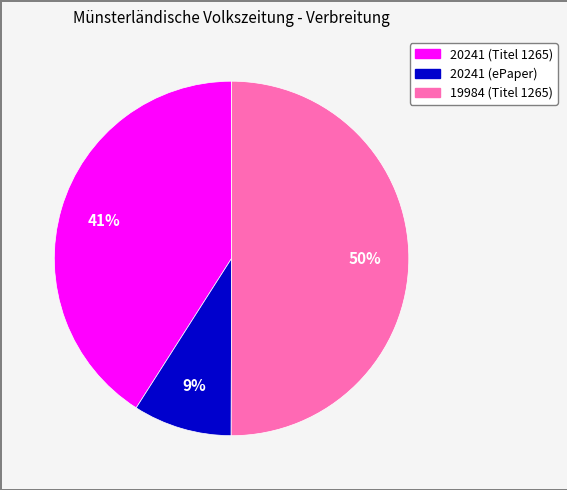

To the nearest percent, what is the difference between the largest and smallest slice percentages?

41%